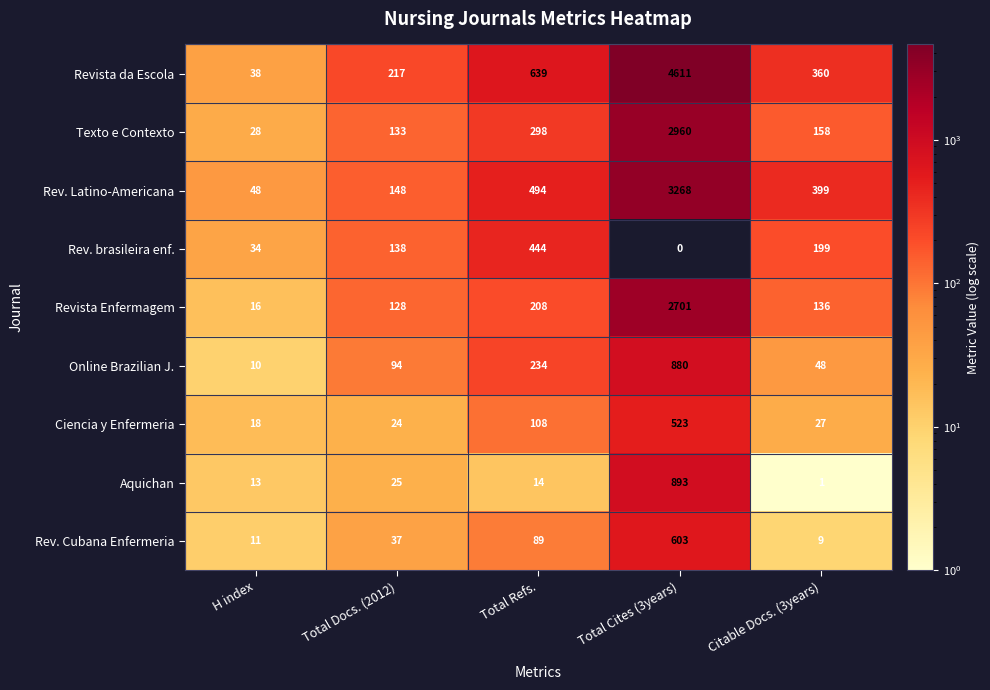

The value of Rev. Latino-Americana at Total Cites (3years) is 3268. True or false?

True